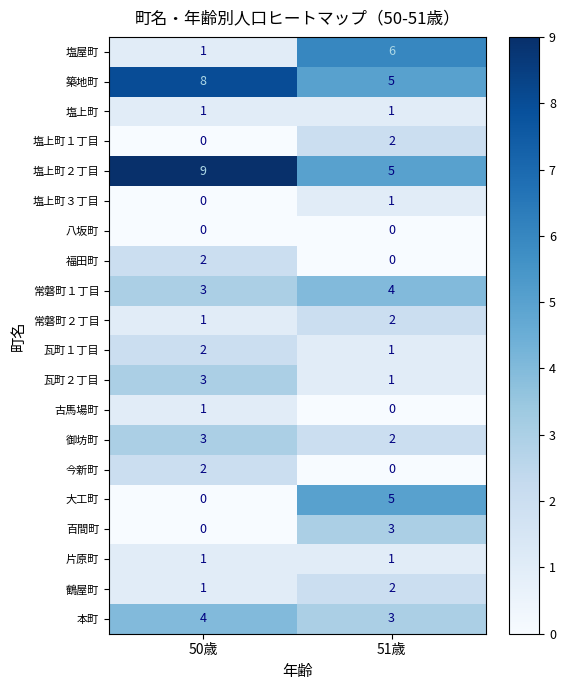

Count the number of data series in this chart.

20